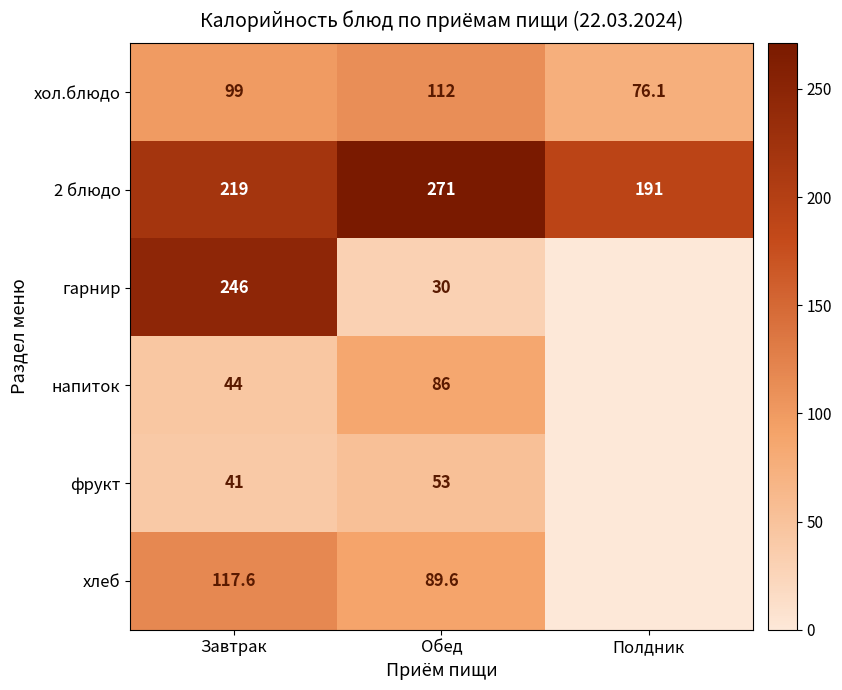

What is the difference between the maximum and minimum values in the хол.блюдо series?

35.9